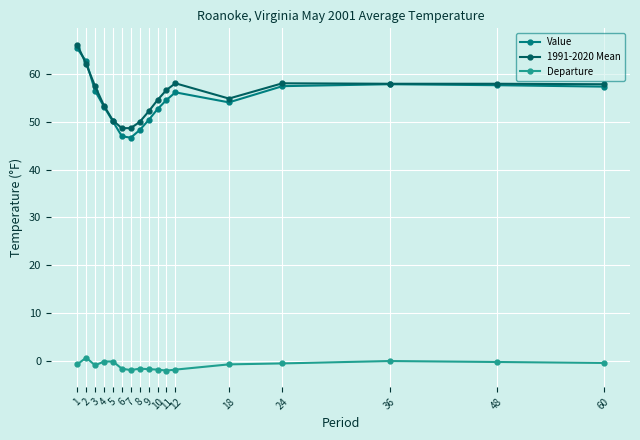

True or false: Value and Departure intersect in this chart.

False